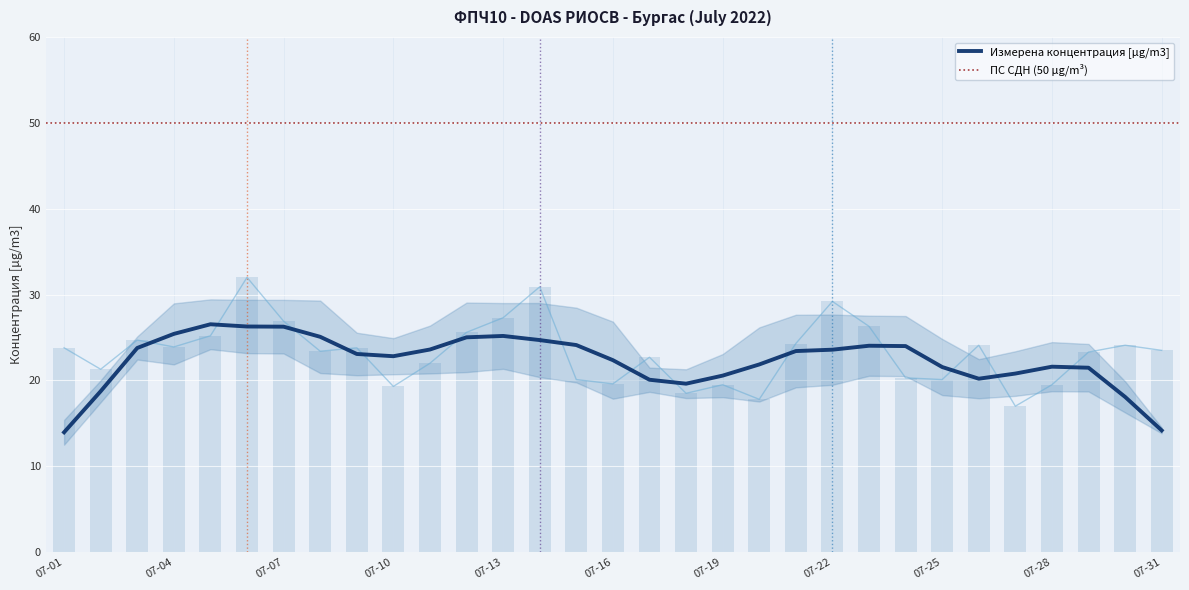

The chart shows a value of 14.5 at 07-01. True or false?

False